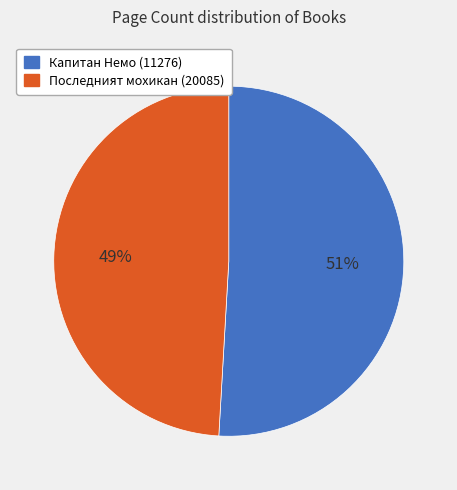

To the nearest percent, what is the combined percentage of Капитан Немо (11276) and Последният мохикан (20085)?

100%